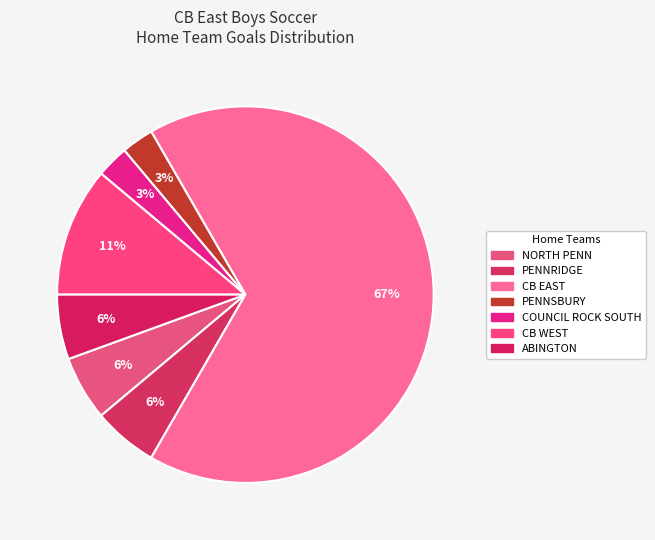

How many segments does this pie chart have?

7